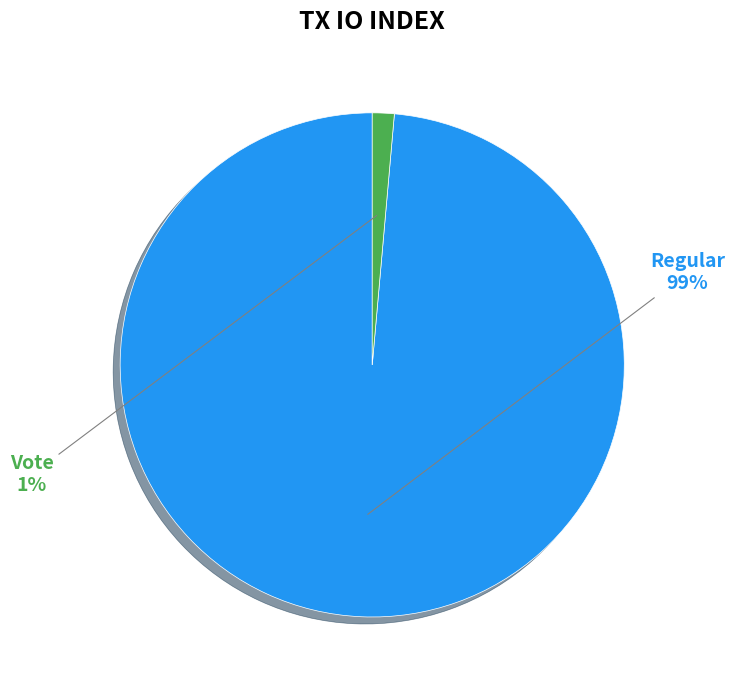

Combined, what portion of the pie is Vote (io_index=3) and Regular (io_index=211)?

100.0%